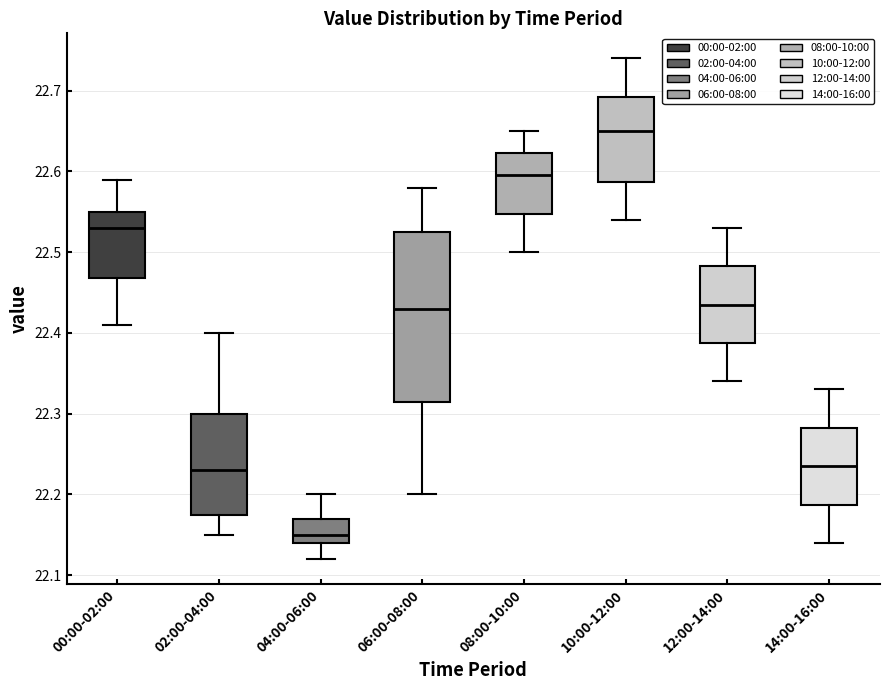

Reading left to right, transcribe this box plot: for each box, give where its median line is, the range the box spans, and where its two whiskers end, as read against the y-axis. The values are not printed on the chart, so give them approximately, as read against the axis.

00:00-02:00: median 22.53, box 22.47 to 22.55, whiskers 22.41 to 22.59
02:00-04:00: median 22.23, box 22.18 to 22.30, whiskers 22.15 to 22.40
04:00-06:00: median 22.15, box 22.14 to 22.17, whiskers 22.12 to 22.20
06:00-08:00: median 22.43, box 22.32 to 22.53, whiskers 22.20 to 22.58
08:00-10:00: median 22.60, box 22.55 to 22.62, whiskers 22.50 to 22.65
10:00-12:00: median 22.65, box 22.59 to 22.69, whiskers 22.54 to 22.74
12:00-14:00: median 22.44, box 22.39 to 22.48, whiskers 22.34 to 22.53
14:00-16:00: median 22.24, box 22.19 to 22.28, whiskers 22.14 to 22.33